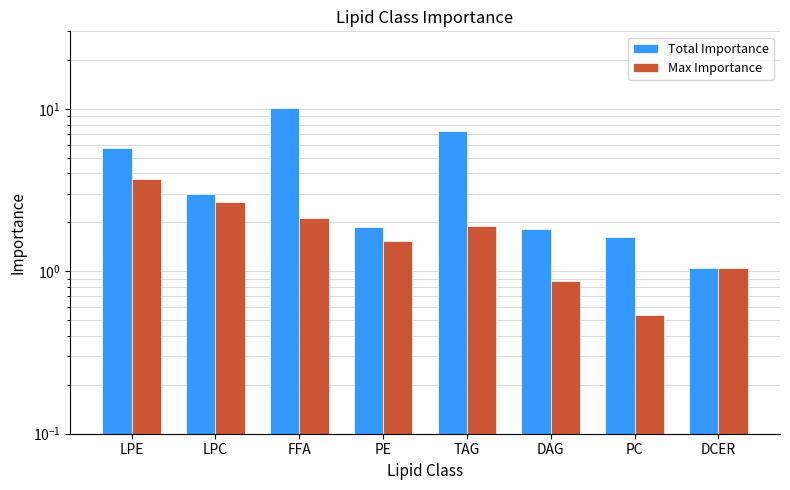

List the labels in order of Max Importance value, largest first.

LPE, LPC, FFA, TAG, PE, DCER, DAG, PC